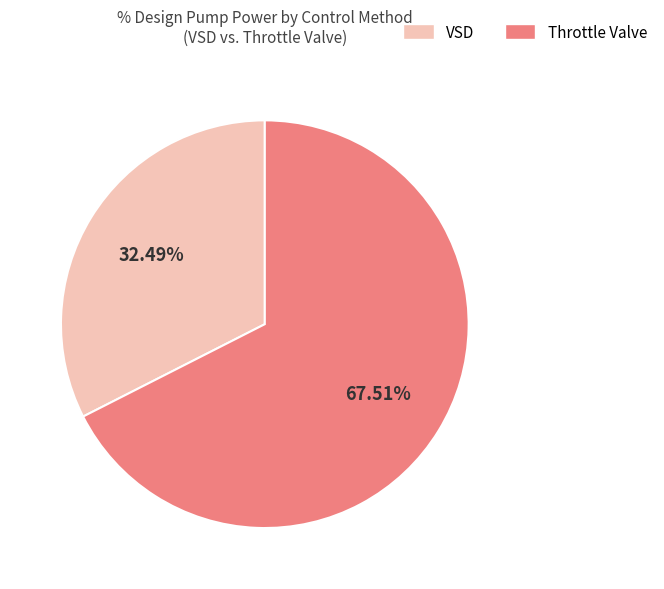

Does any single category account for the majority?

Yes